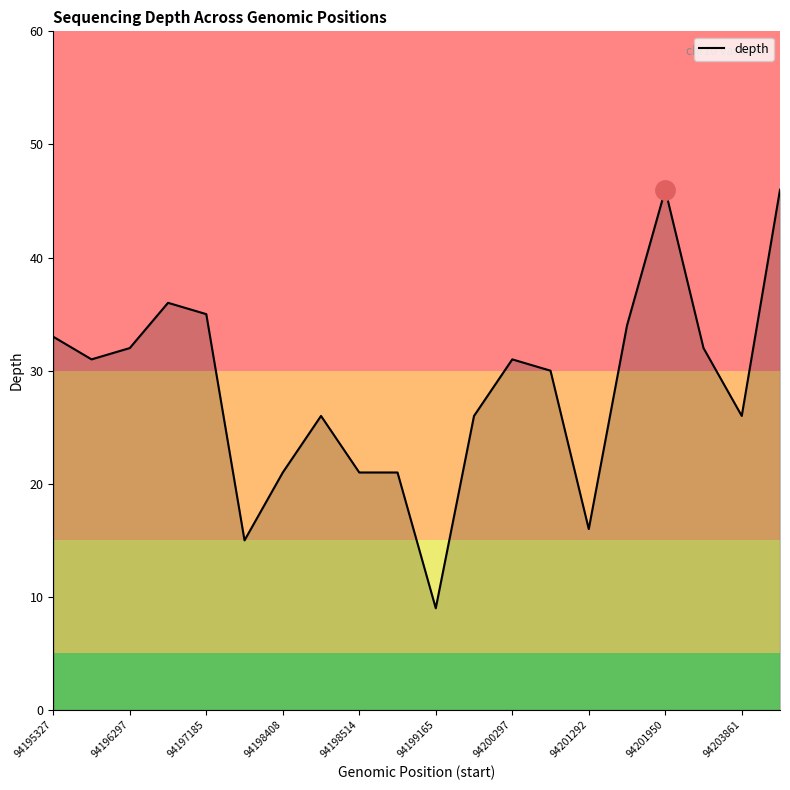

What is the smallest value displayed?

9